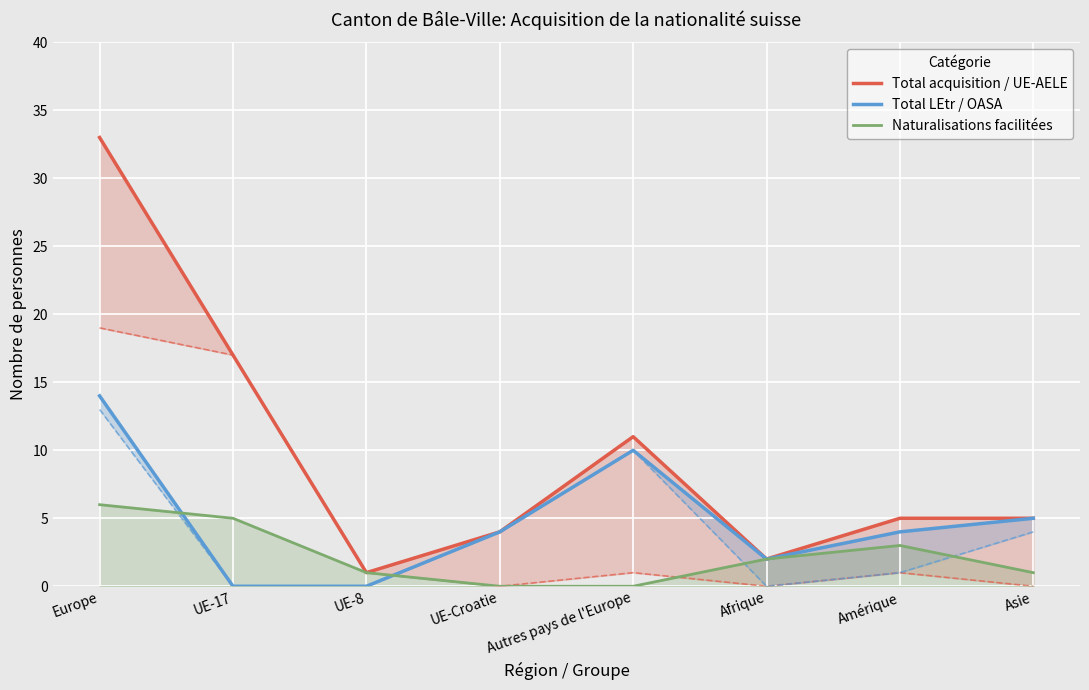

What is the average value of the Total LEtr / OASA series?

5